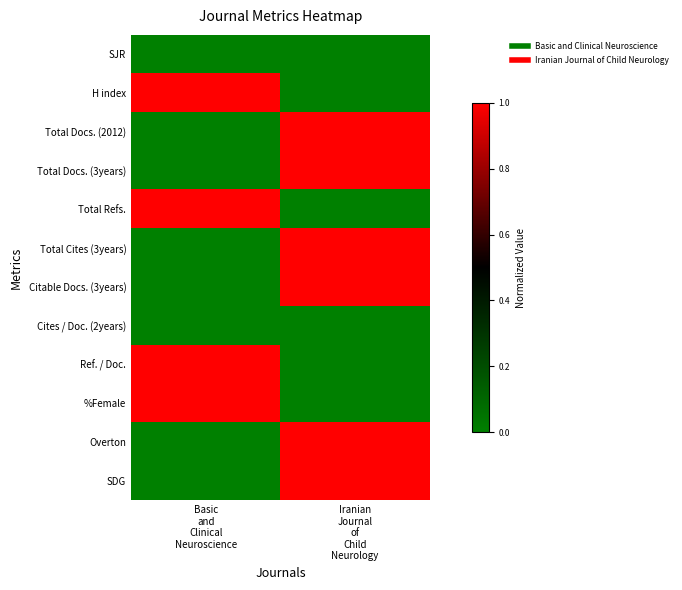

Reading left to right, what are all the values shown in this chart?

SJR: Basic
and
Clinical
Neuroscience=0	Iranian
Journal
of
Child
Neurology=0
H index: Basic
and
Clinical
Neuroscience=1	Iranian
Journal
of
Child
Neurology=0
Total Docs. (2012): Basic
and
Clinical
Neuroscience=0	Iranian
Journal
of
Child
Neurology=1
Total Docs. (3years): Basic
and
Clinical
Neuroscience=0	Iranian
Journal
of
Child
Neurology=1
Total Refs.: Basic
and
Clinical
Neuroscience=1	Iranian
Journal
of
Child
Neurology=0
Total Cites (3years): Basic
and
Clinical
Neuroscience=0	Iranian
Journal
of
Child
Neurology=1
Citable Docs. (3years): Basic
and
Clinical
Neuroscience=0	Iranian
Journal
of
Child
Neurology=1
Cites / Doc. (2years): Basic
and
Clinical
Neuroscience=0	Iranian
Journal
of
Child
Neurology=0
Ref. / Doc.: Basic
and
Clinical
Neuroscience=1	Iranian
Journal
of
Child
Neurology=0
%Female: Basic
and
Clinical
Neuroscience=1	Iranian
Journal
of
Child
Neurology=0
Overton: Basic
and
Clinical
Neuroscience=0	Iranian
Journal
of
Child
Neurology=1
SDG: Basic
and
Clinical
Neuroscience=0	Iranian
Journal
of
Child
Neurology=1